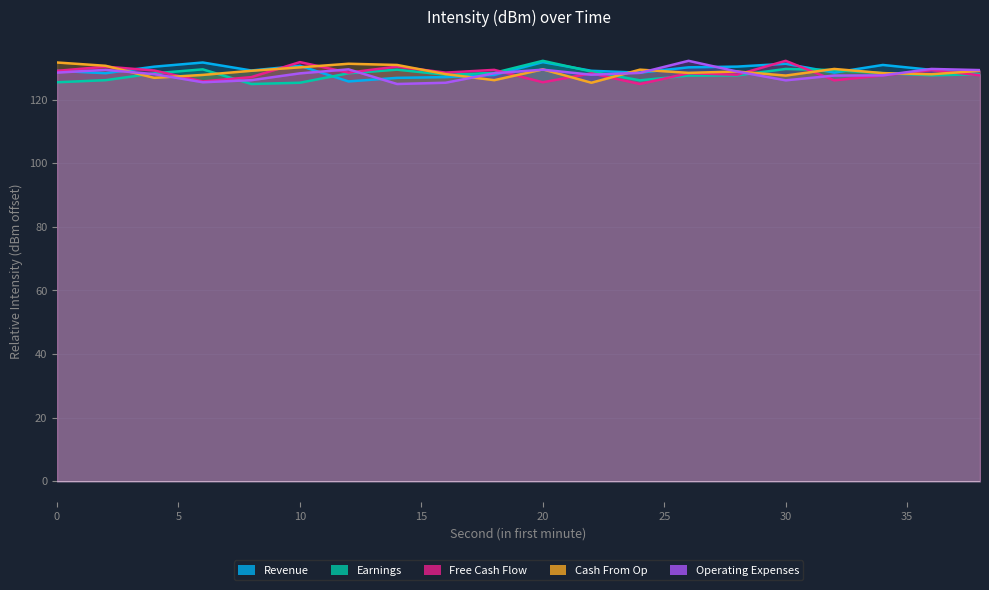

Read the Earnings value at 16.

127.9